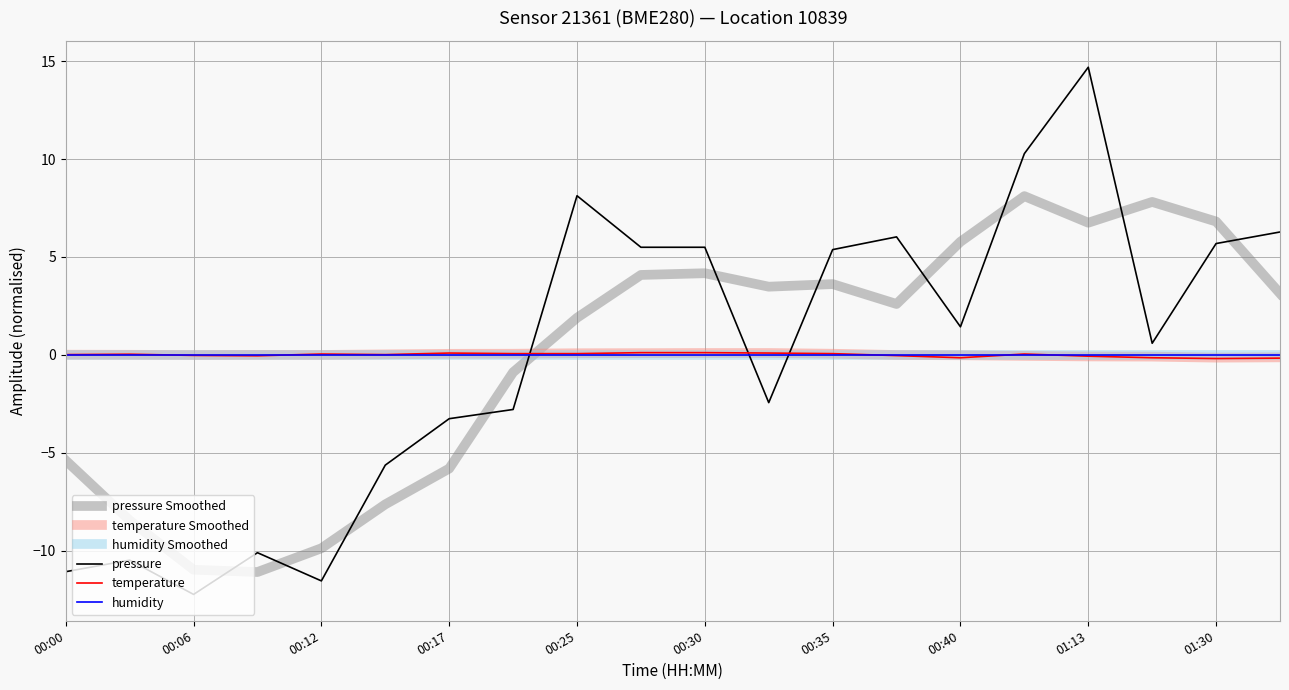

Is this an area chart (filled region under the line)?

No